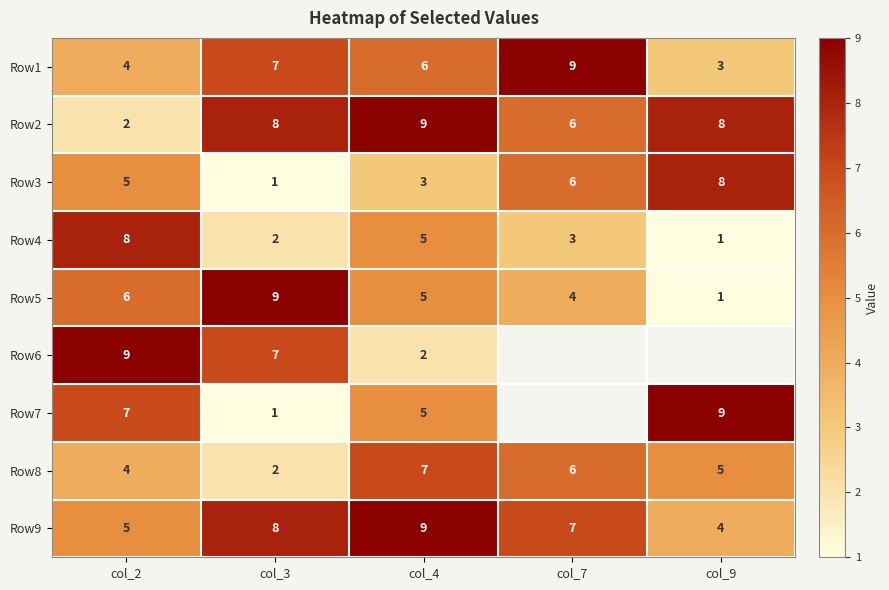

What is the spread (max minus min) of values at col_4?

7